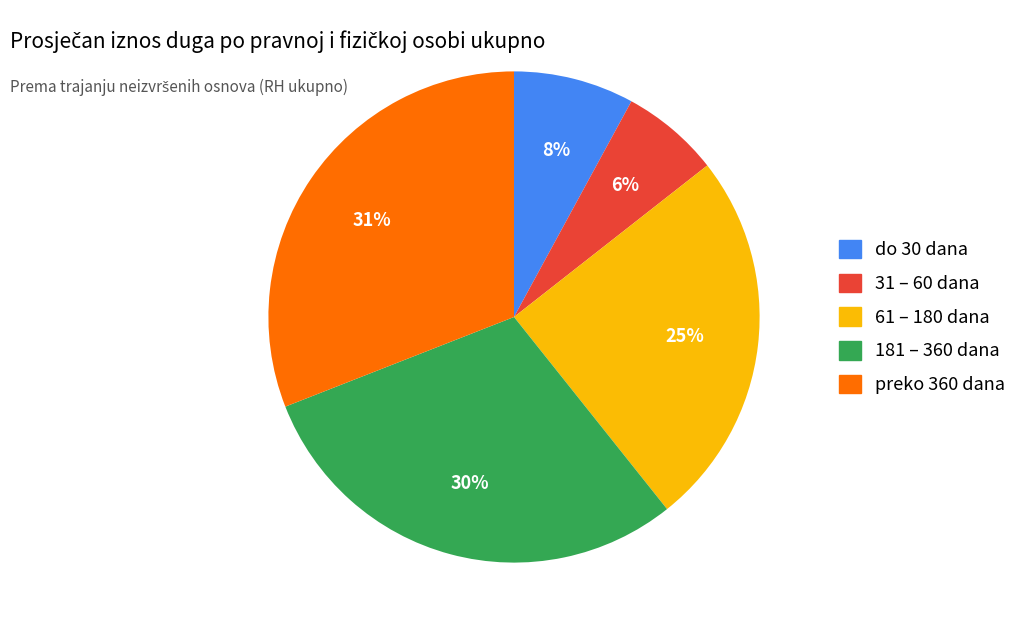

Combined, do 181 – 360 dana and 31 – 60 dana account for over 50%?

No